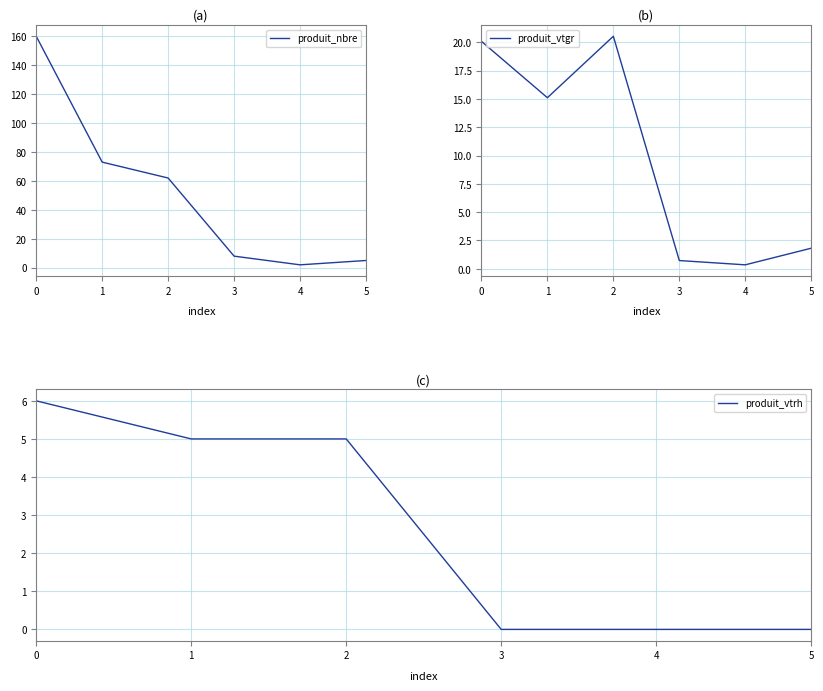

How many lines are shown in the chart?

3